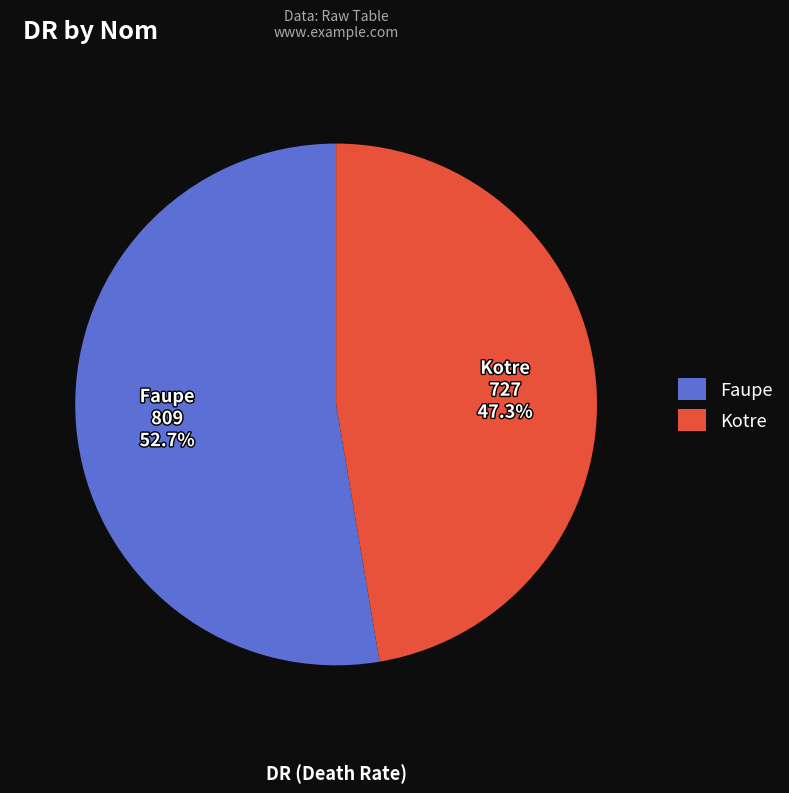

Approximately how many times larger is the value at Faupe compared to Kotre?

1.1